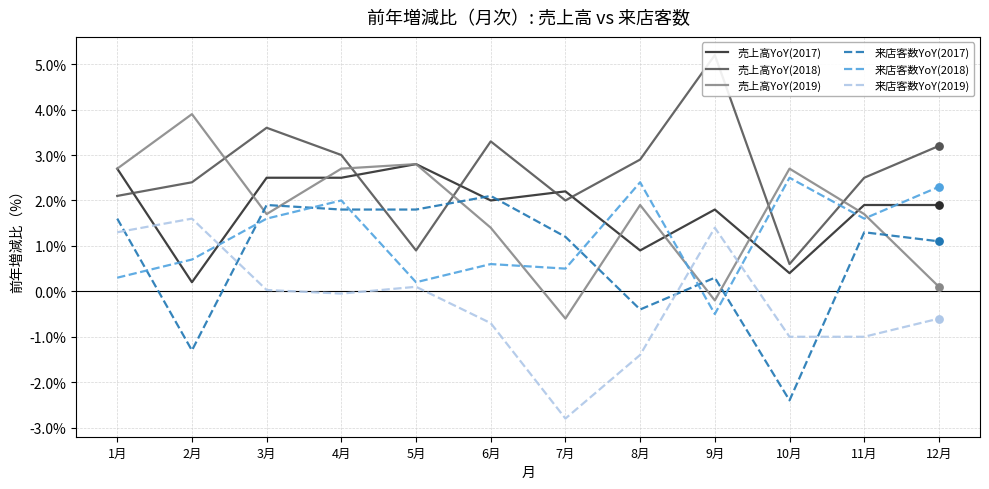

At which category is the sum across all series the highest?

4月